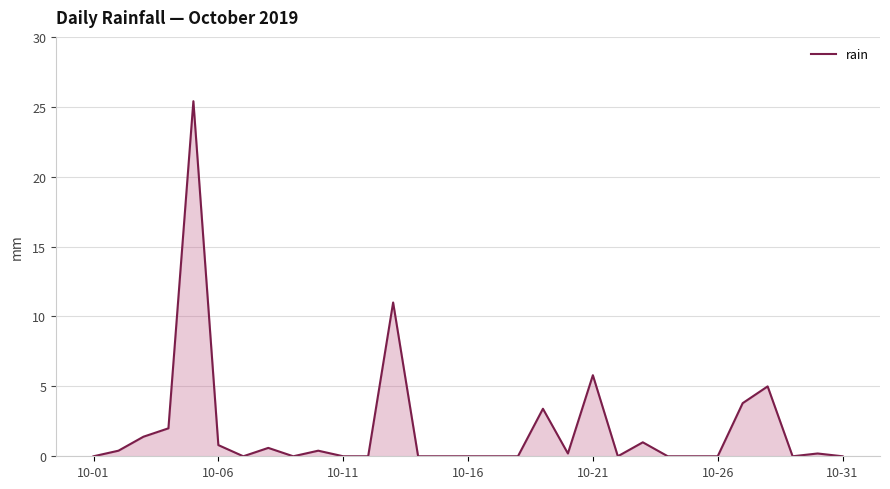

What is the maximum value shown in the chart?

25.4